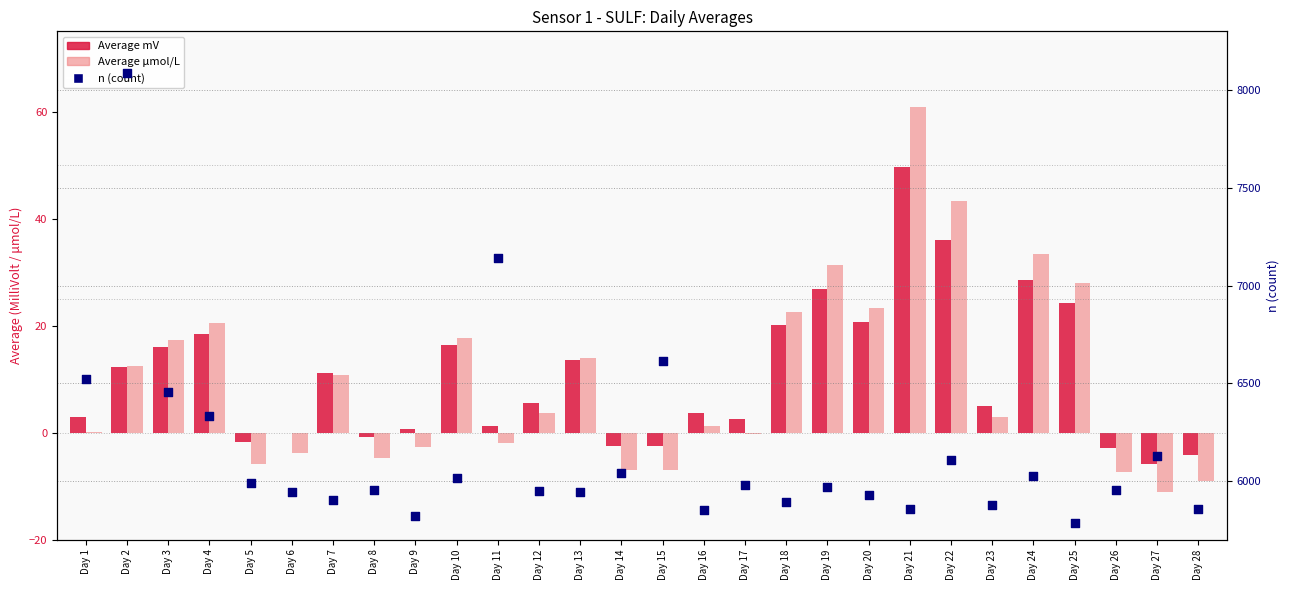

Which series has the largest total across all categories?

n (count)